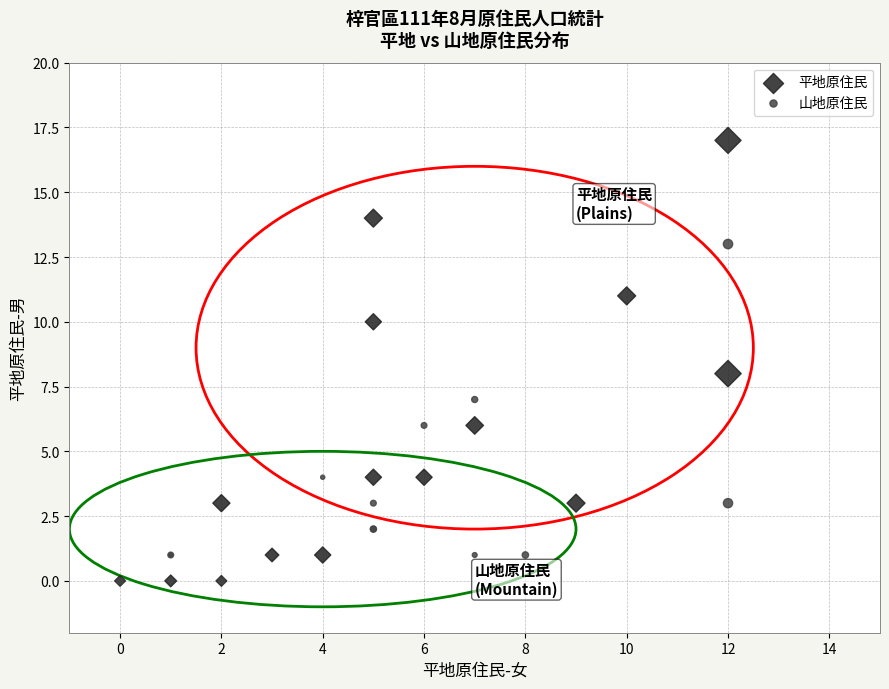

Which series has the largest Y range (max minus min)?

平地原住民